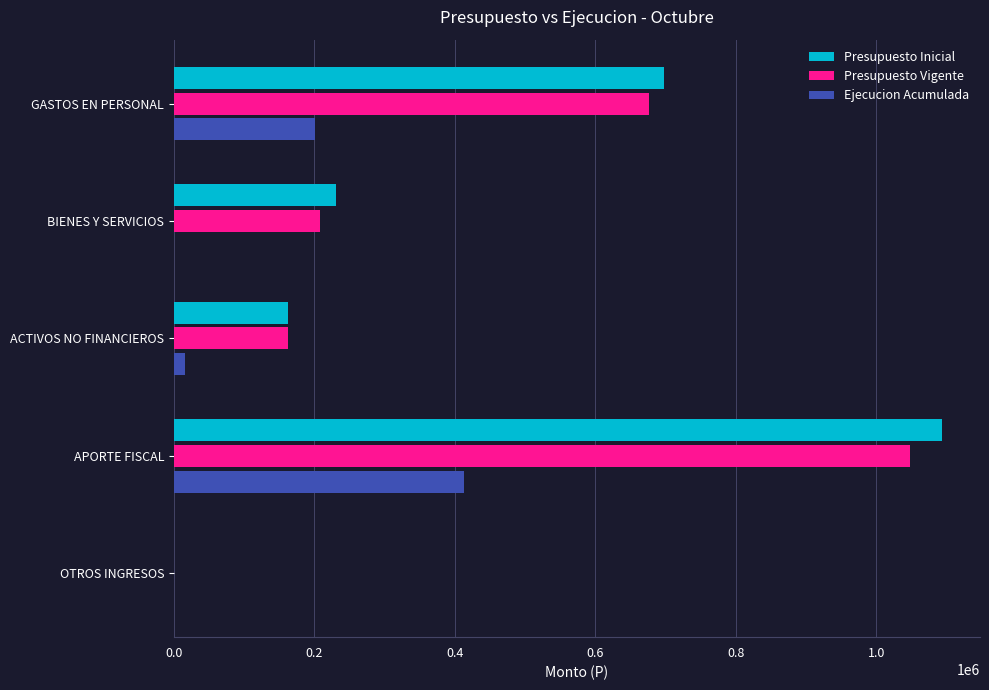

Where is Presupuesto Vigente nearest to the value 524713?

GASTOS EN PERSONAL